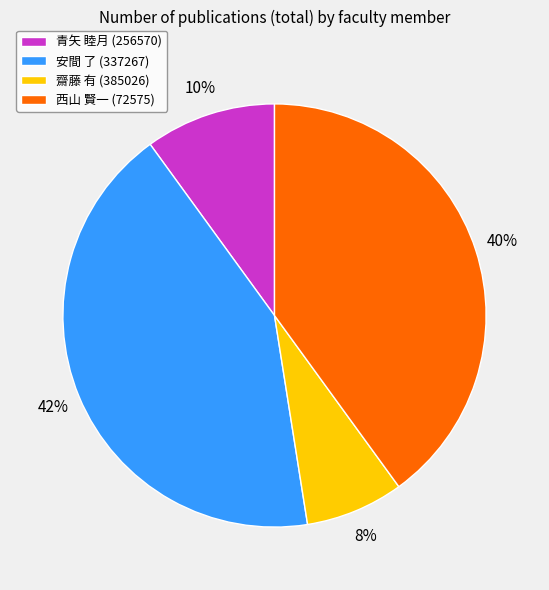

Count the number of slices in the pie.

4